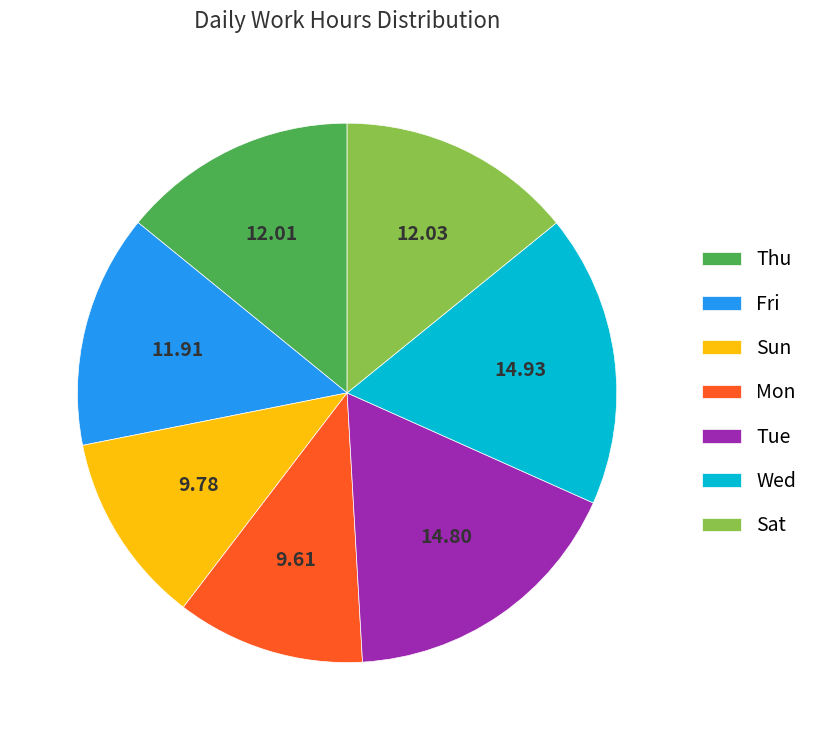

Approximately how many times larger is the value at Thu compared to Sun?

1.2